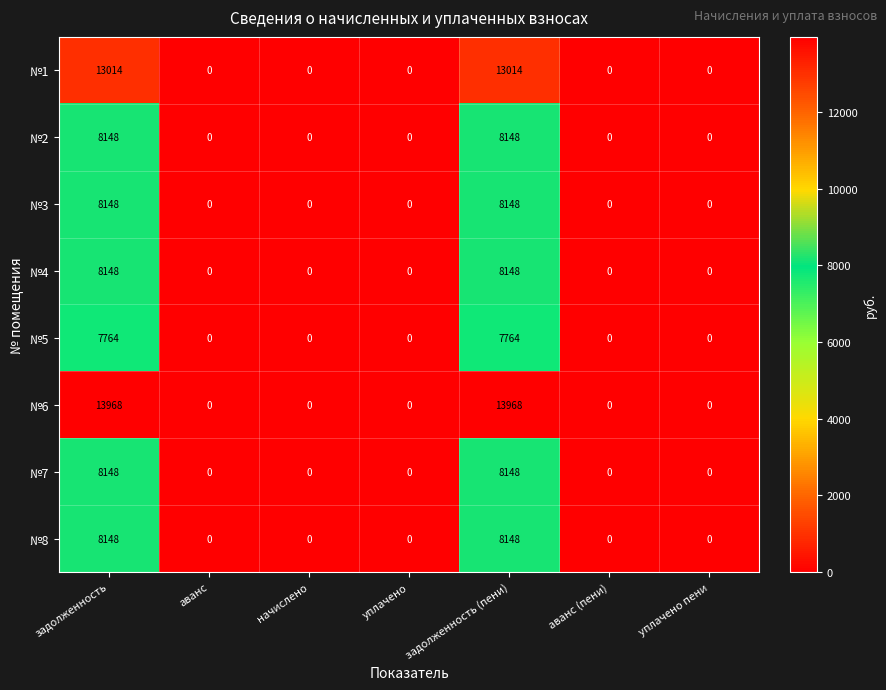

How many data points does each series have?

7